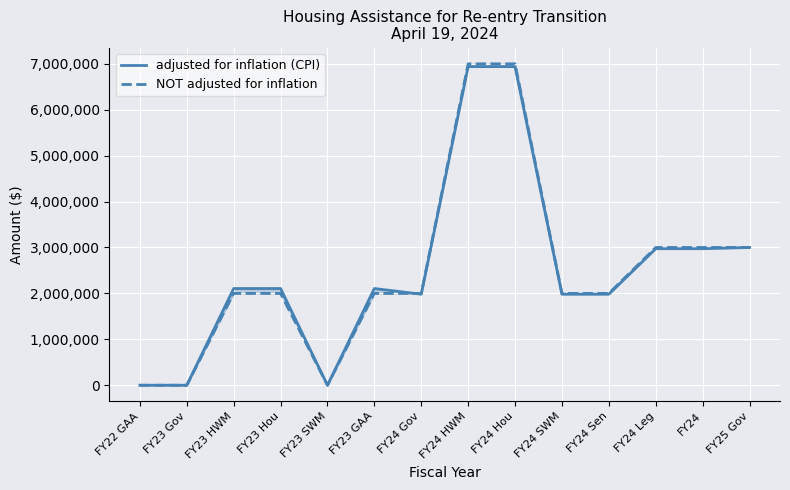

True or false: NOT adjusted for inflation has more than 0 interior local peaks.

False